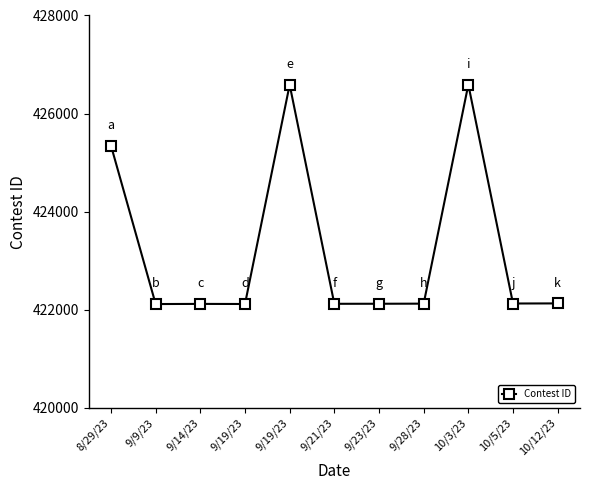

How many distinct data groups are displayed?

1